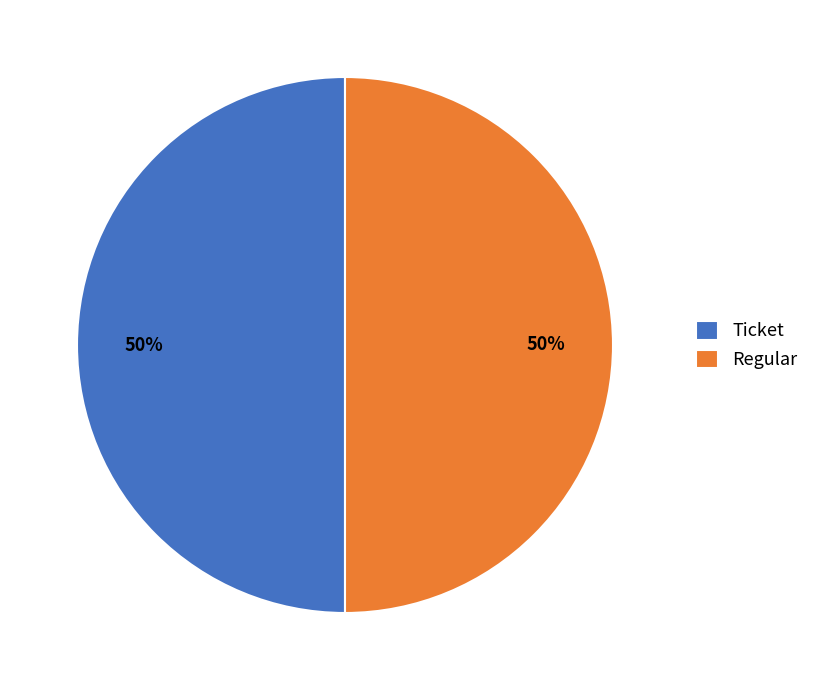

To the nearest percent, what is the average slice percentage?

50%